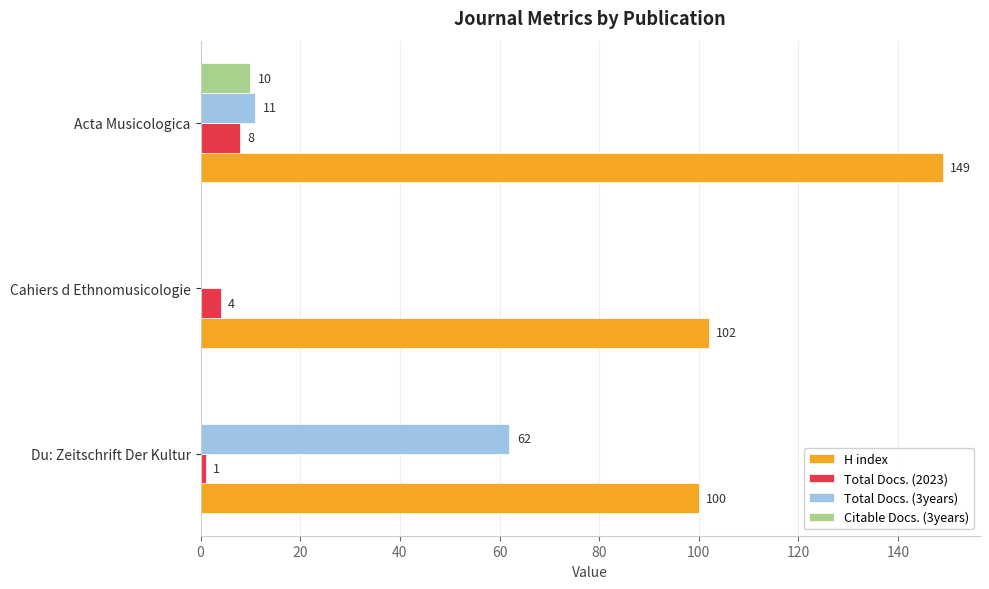

Count the number of data series in this chart.

4